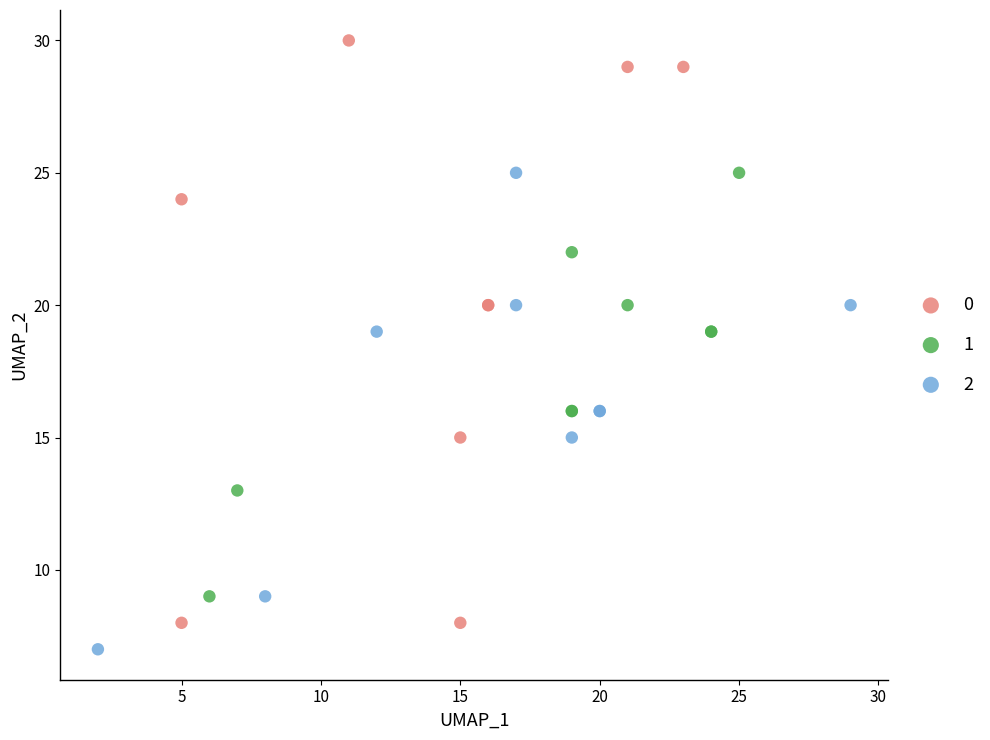

Which series contains the lowest Y value?

2